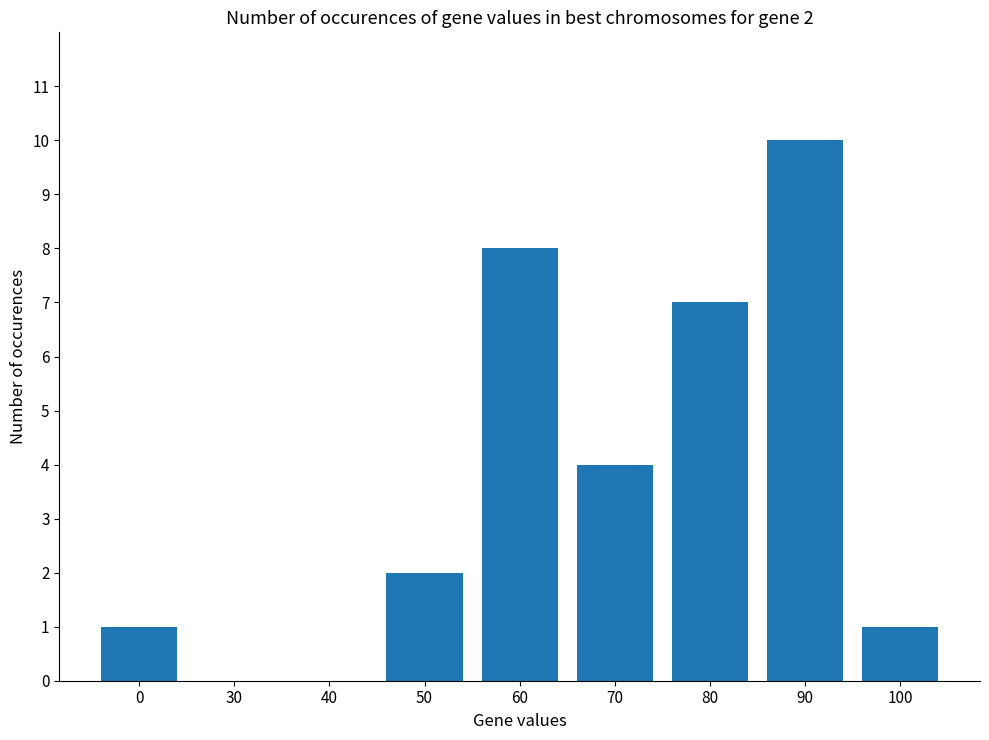

Read the value at 90.

10